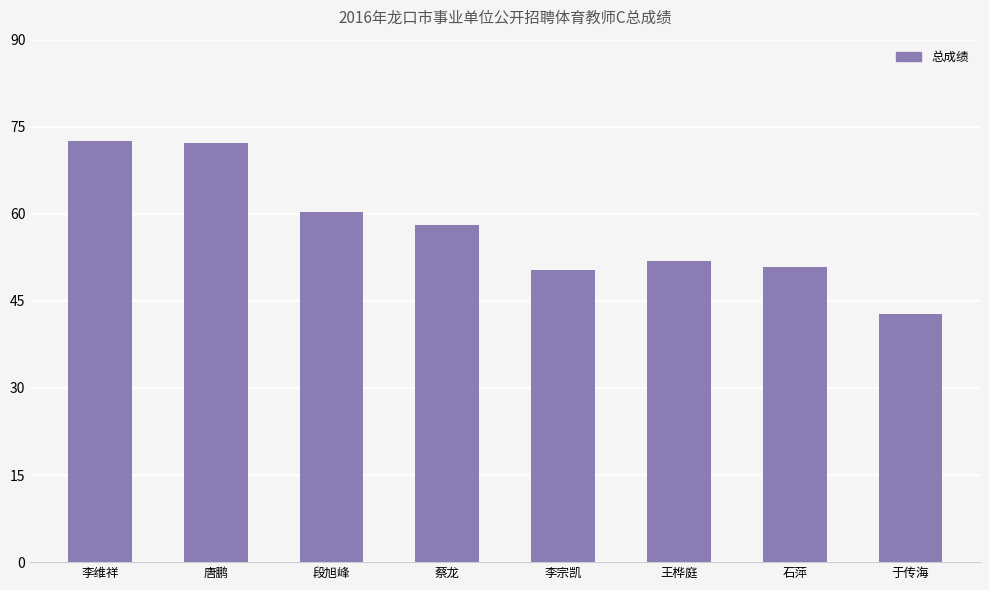

What position from the right is 李维祥?

8